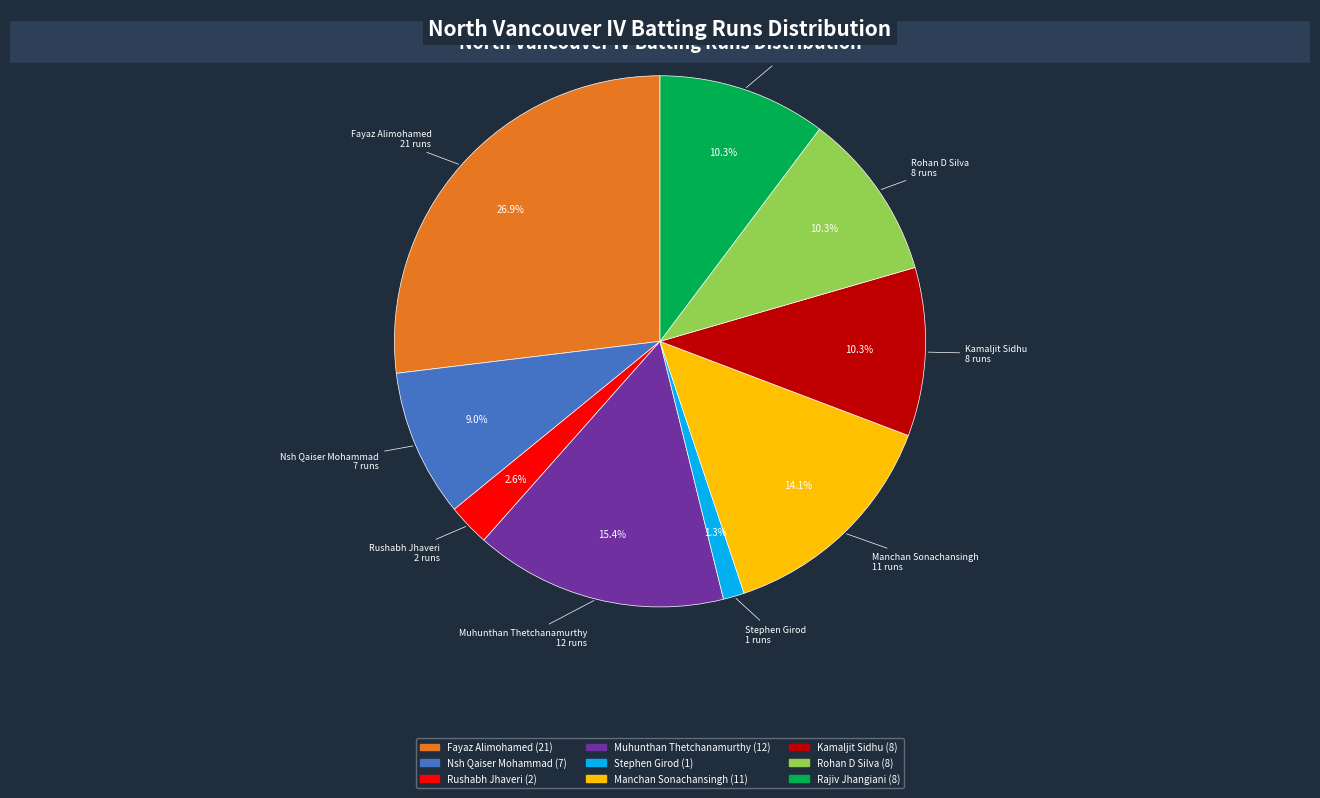

Is there any slice that represents more than half of the pie?

No